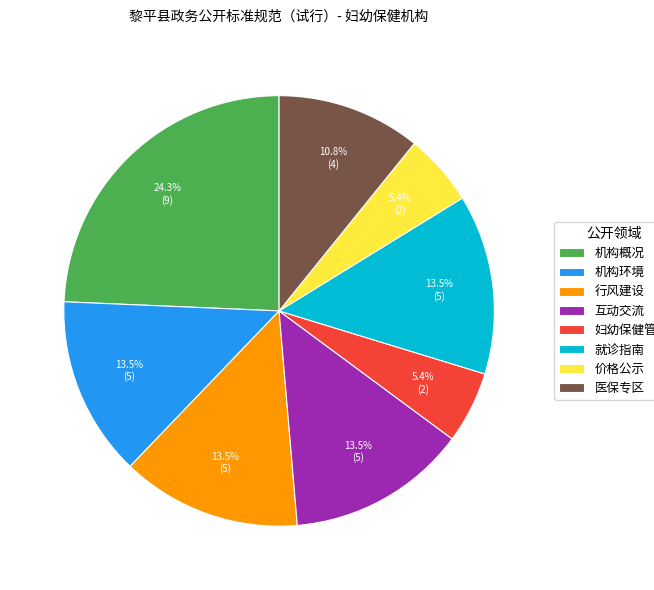

Which category has the biggest portion of the pie?

机构概况